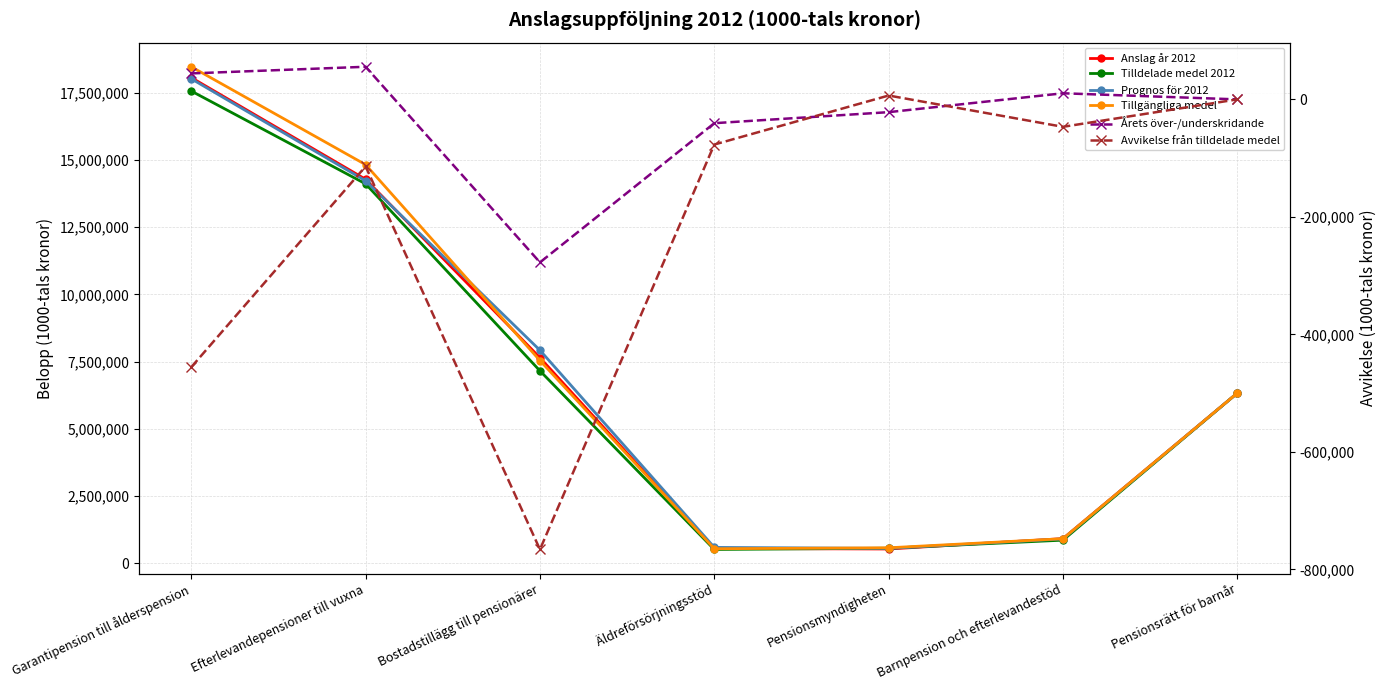

Which series has the largest range (max minus min)?

Tillgängliga medel